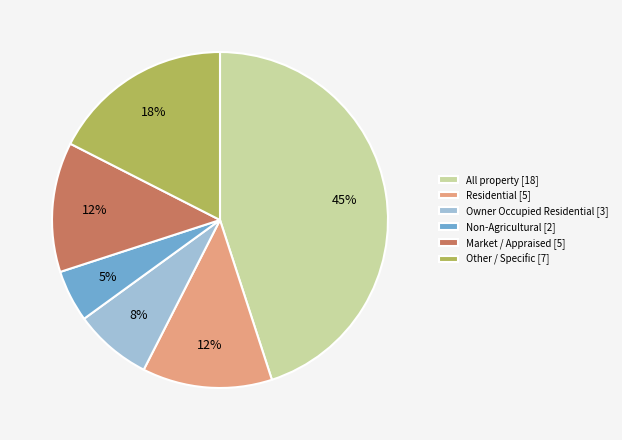

Approximately how many times larger is the value at Owner Occupied Residential compared to All property?

0.2